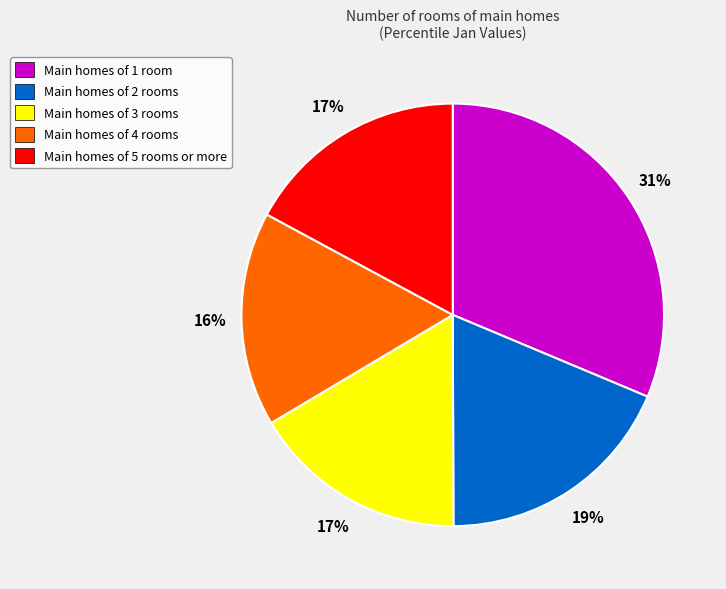

What is the largest slice in the pie chart?

Main homes of 1 room